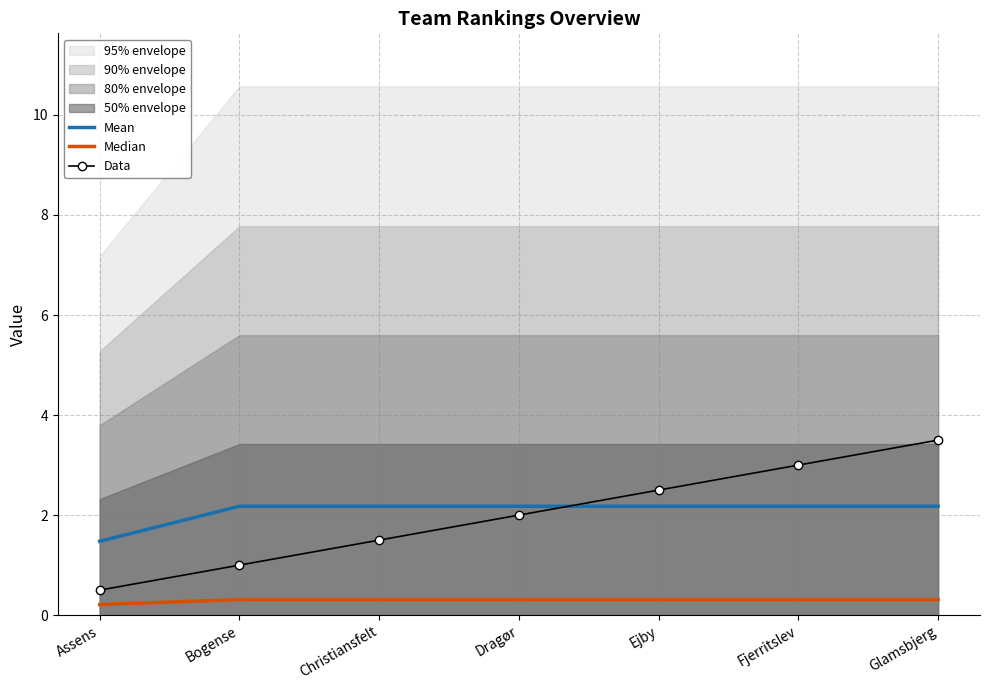

What is the spread (max minus min) of values at Bogense?

1.9